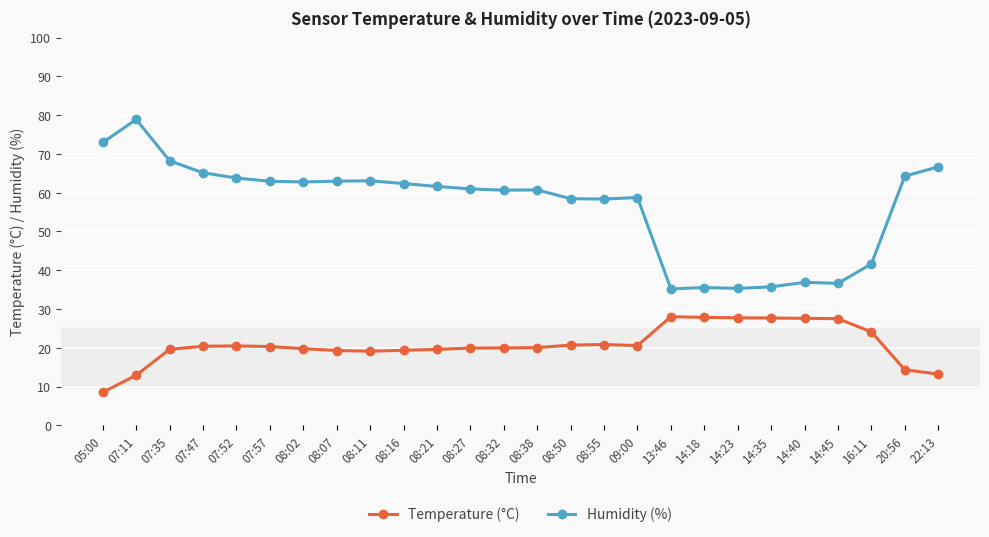

What is the difference between the maximum and minimum values in the Humidity (%) series?

43.7